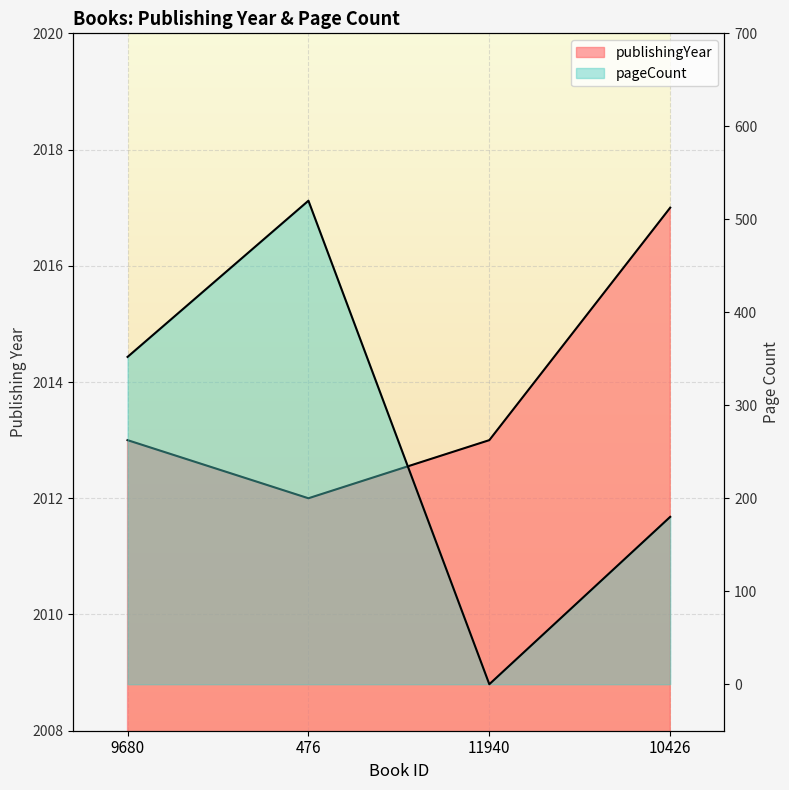

How many data points in pageCount are above 352?

1